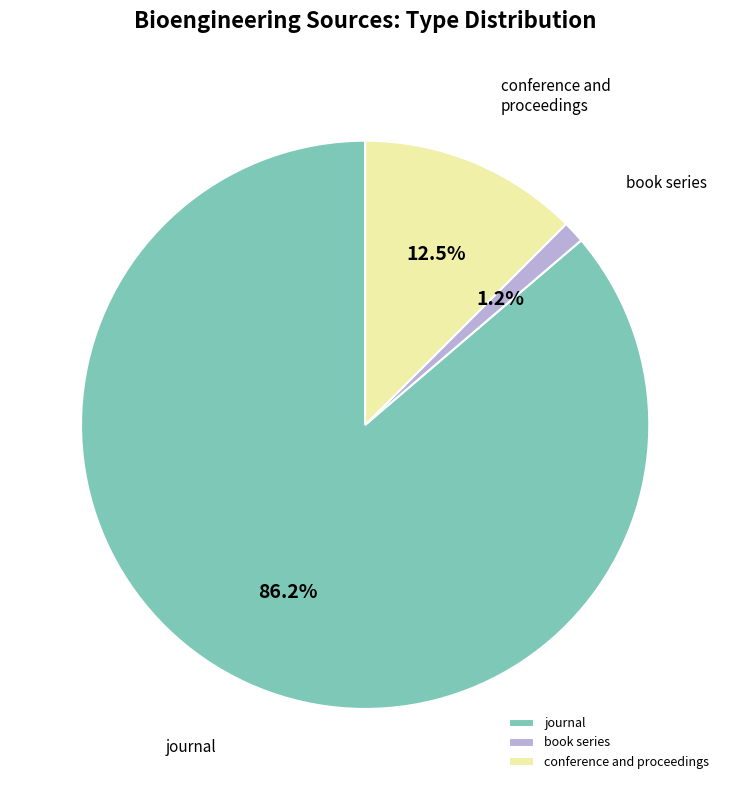

To the nearest percent, what percentage of the pie is book series?

1%